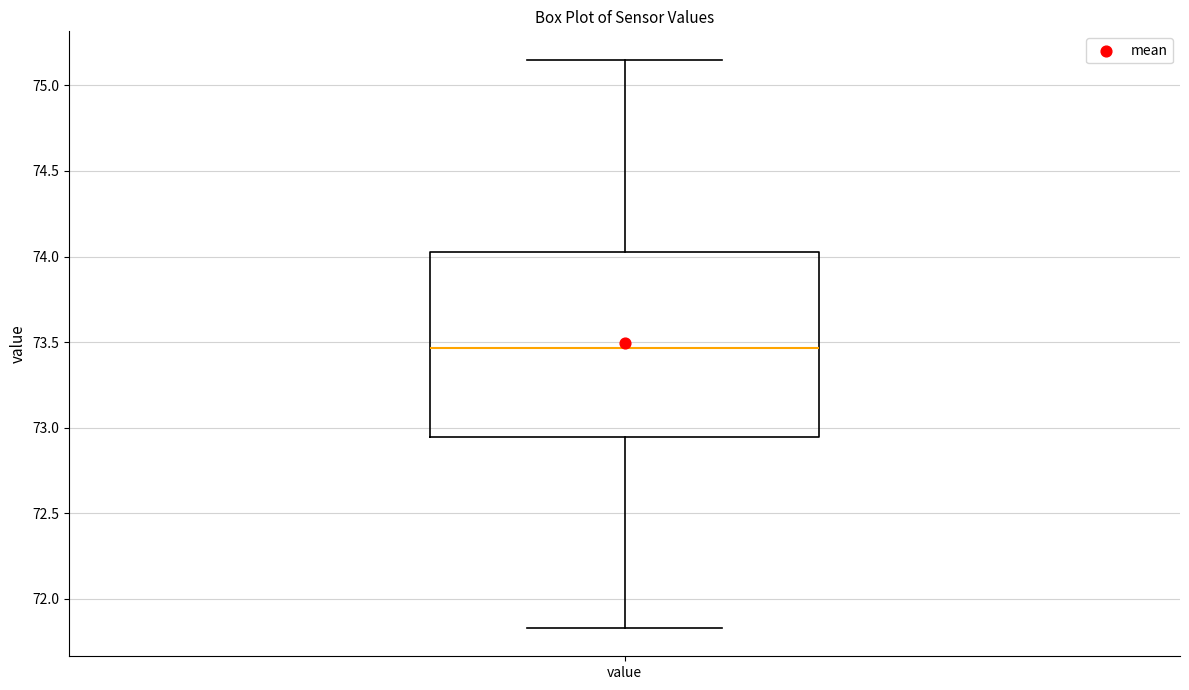

Transcribe this box plot: give where the median line is, the range the box spans, and where the two whiskers end, as read against the y-axis. The values are not printed on the chart, so give them approximately, as read against the axis.

median 73.45, box 72.95 to 74.05, whiskers 71.85 to 75.15